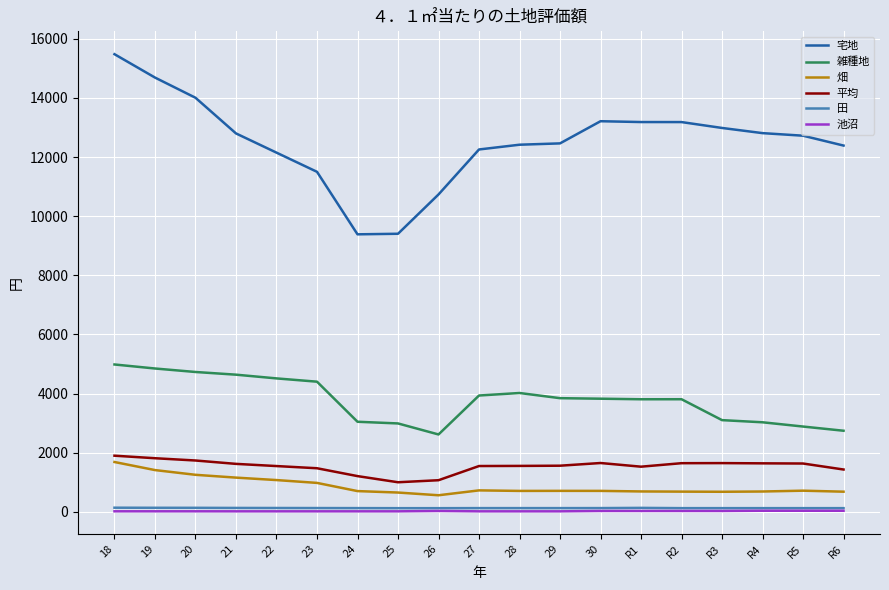

Is it true that 宅地 equals 11501 at 23?

True